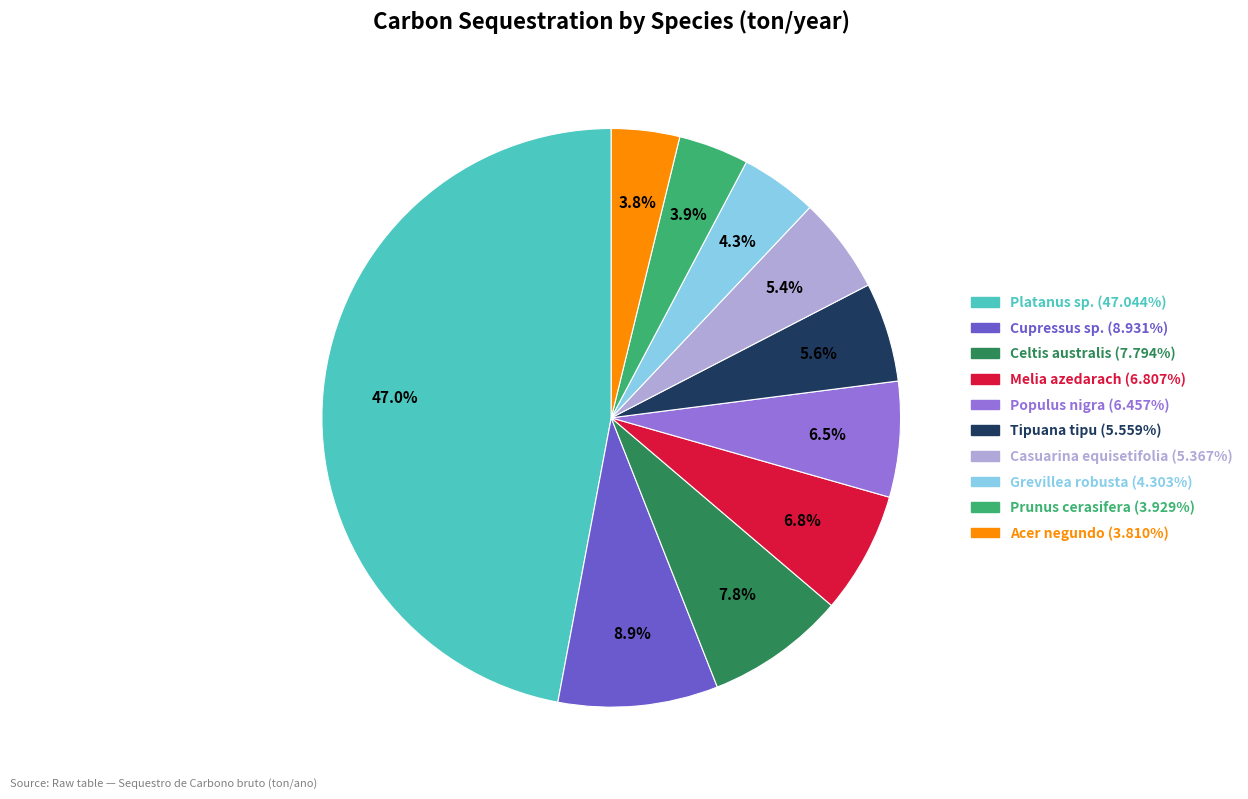

Approximately how many times larger is the value at Casuarina equisetifolia compared to Platanus sp.?

0.1